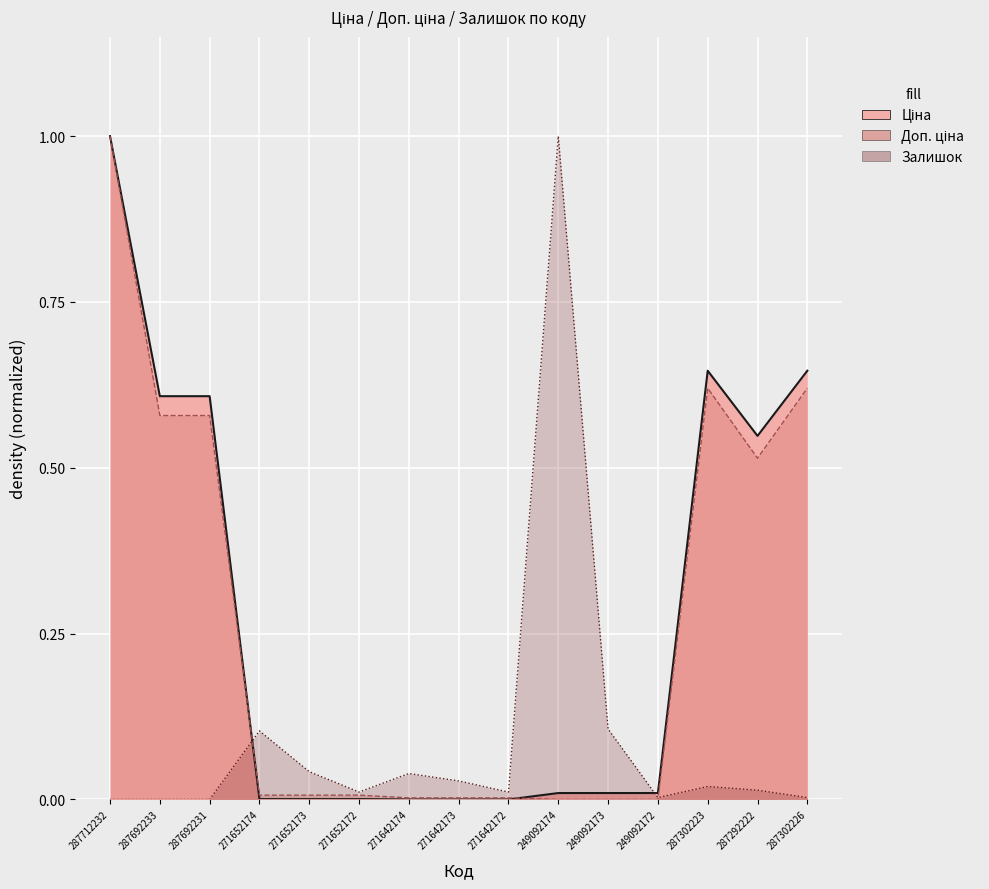

What is the greatest value displayed?

1.0